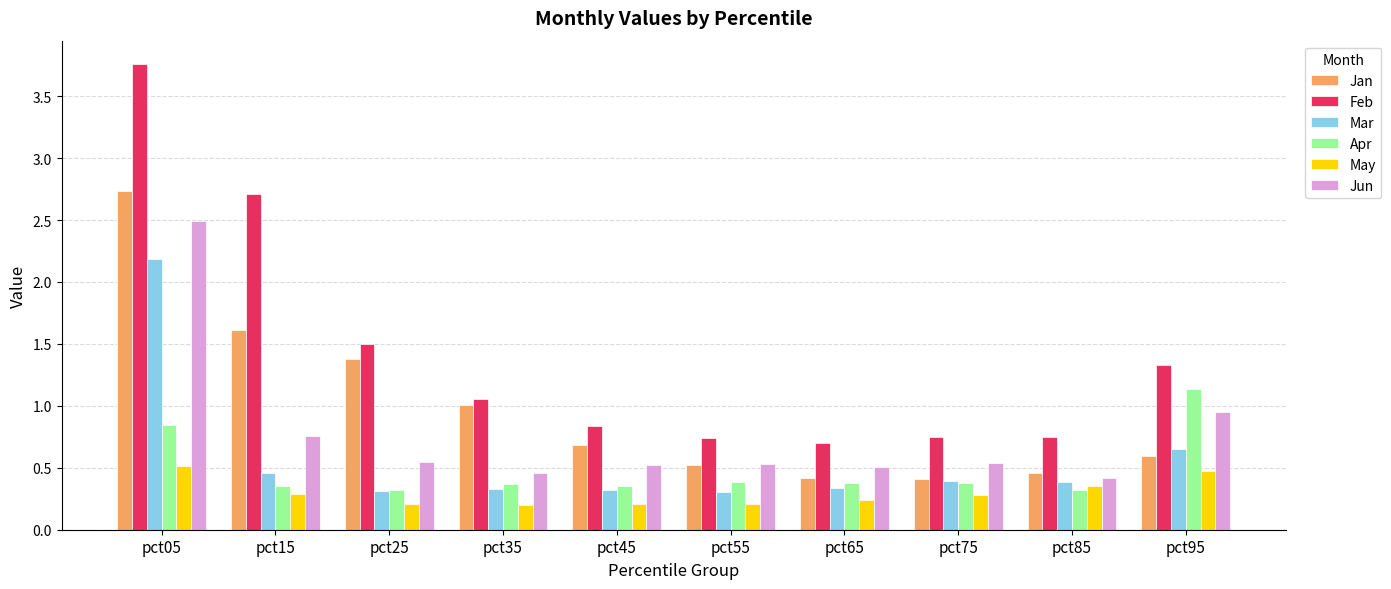

How many groups of bars are there?

10